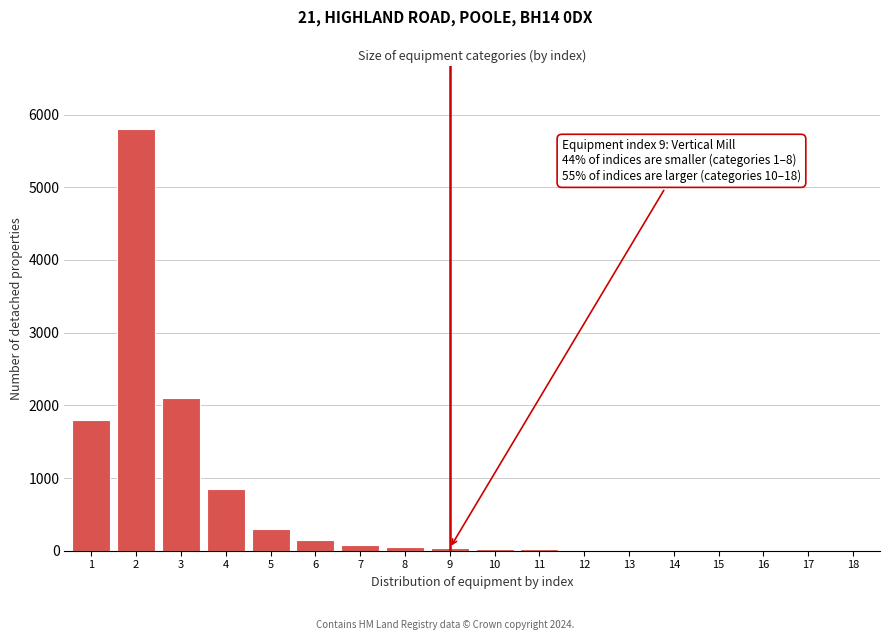

What is the sum of all values?

11256